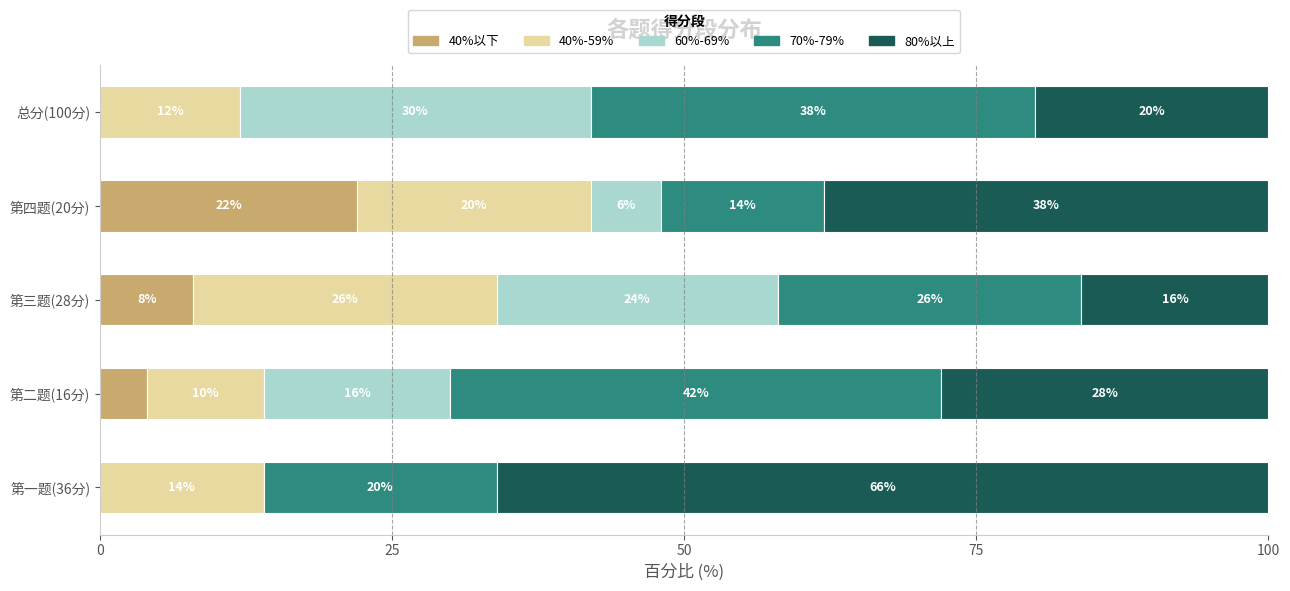

What is the total value across all series at 总分(100分)?

100.0